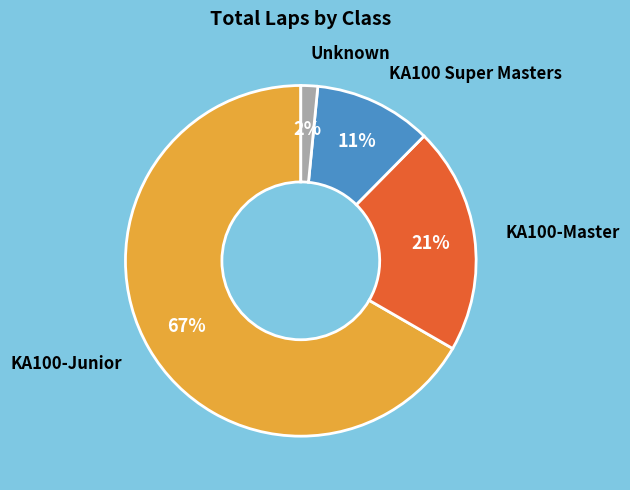

Which category has the biggest portion of the pie?

KA100-Junior